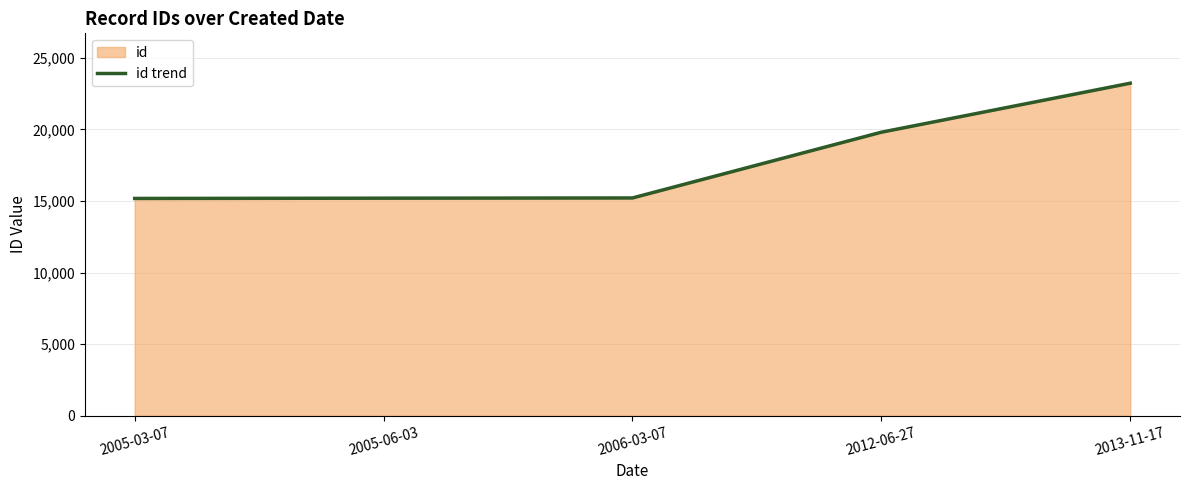

Does the chart have visible grid lines?

Yes